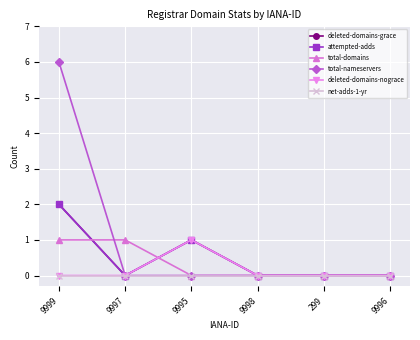

What is the sum of all deleted-domains-grace values?

3